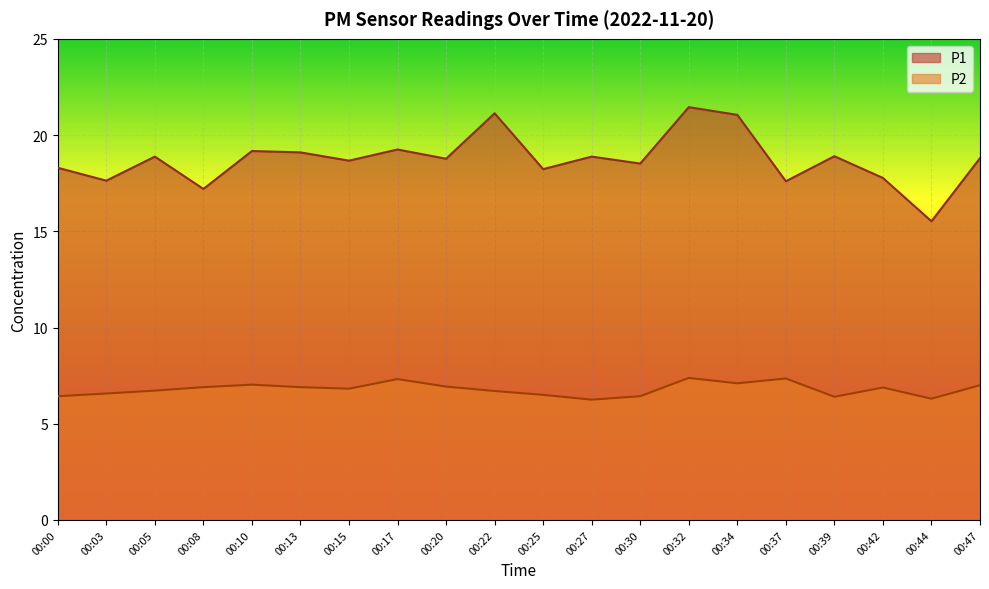

Reading left to right, what are all the values shown in this chart?

P1: 00:00=18.3	00:03=17.6	00:05=18.9	00:08=17.2	00:10=19.2	00:13=19.1	00:15=18.7	00:17=19.2	00:20=18.8	00:22=21.1	00:25=18.2	00:27=18.9	00:30=18.5	00:32=21.4	00:34=21.1	00:37=17.6	00:39=18.9	00:42=17.8	00:44=15.5	00:47=18.8
P2: 00:00=6.4	00:03=6.6	00:05=6.7	00:08=6.9	00:10=7.0	00:13=6.9	00:15=6.8	00:17=7.3	00:20=6.9	00:22=6.7	00:25=6.5	00:27=6.2	00:30=6.4	00:32=7.4	00:34=7.1	00:37=7.3	00:39=6.4	00:42=6.9	00:44=6.3	00:47=7.0